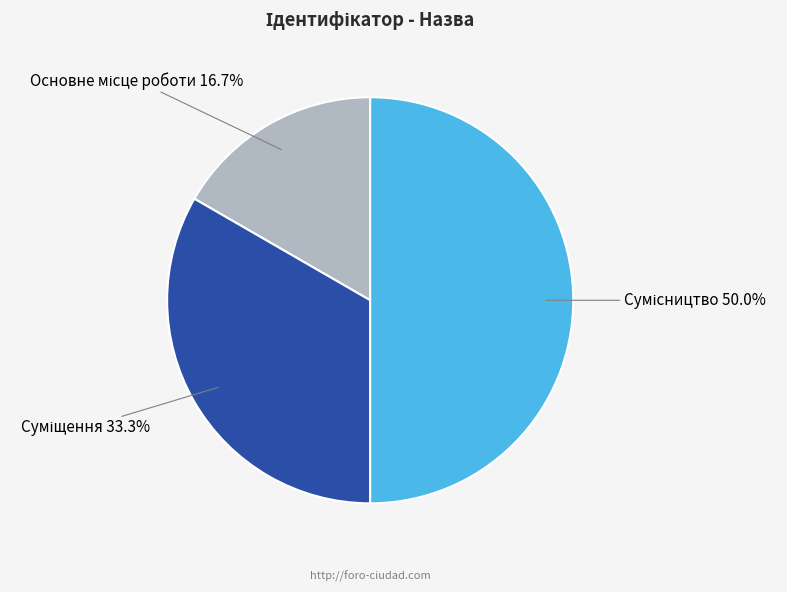

Which category has the biggest portion of the pie?

Сумісництво